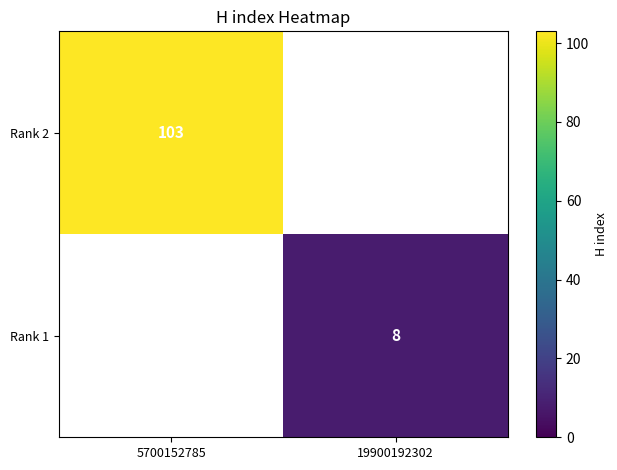

The Rank 2 series shows 66 at 5700152785. True or false?

False